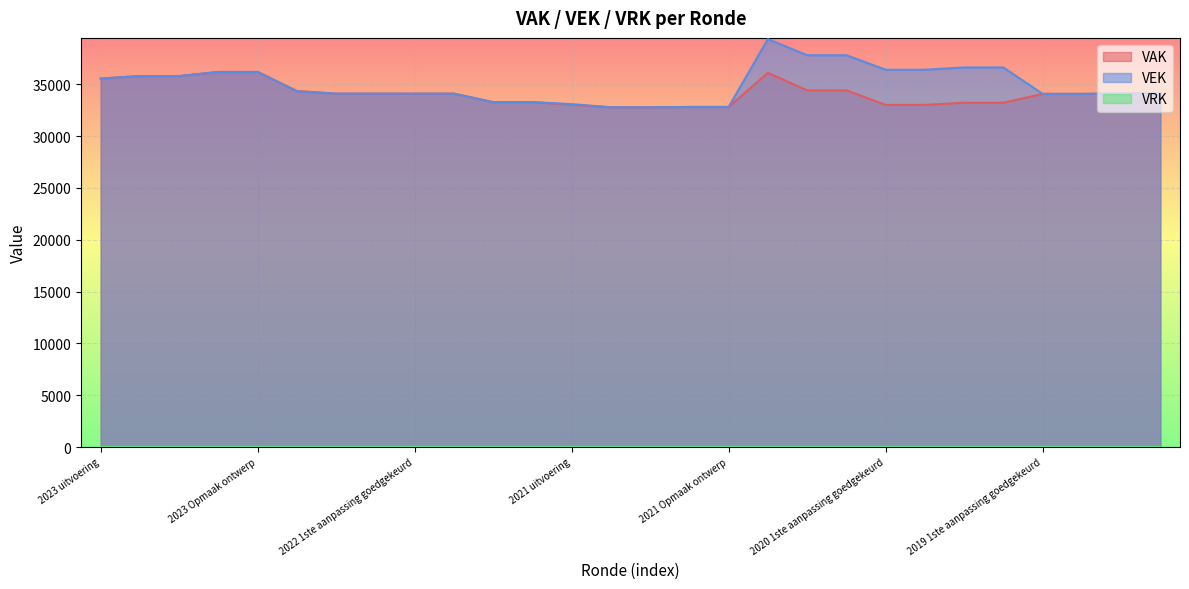

What is the label of the 8th point from the right?

2020 1ste aanpassing goedgekeurd